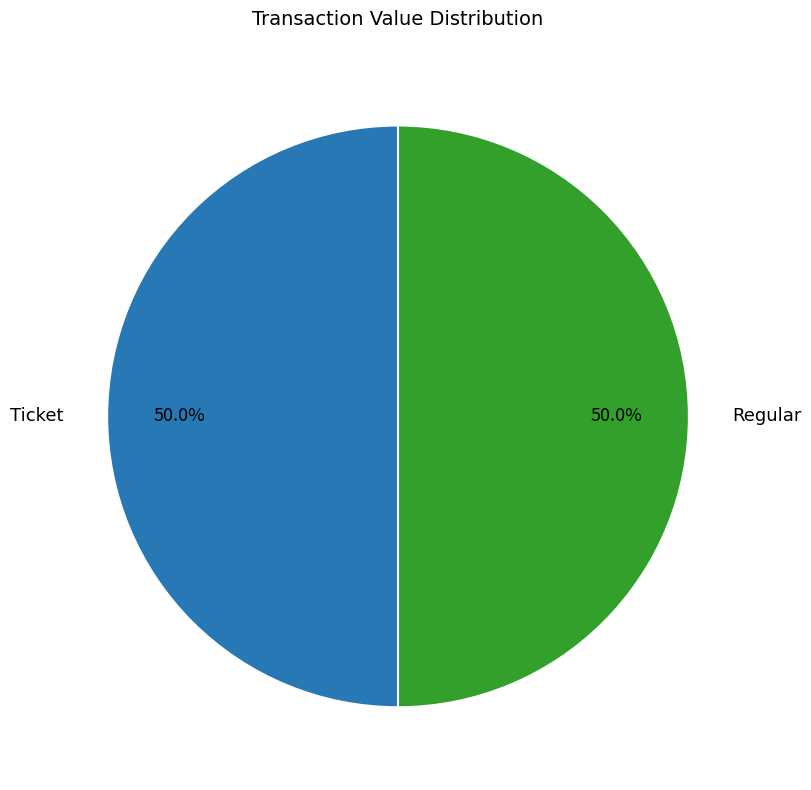

What is the largest slice in the pie chart?

Regular (io_index=8)